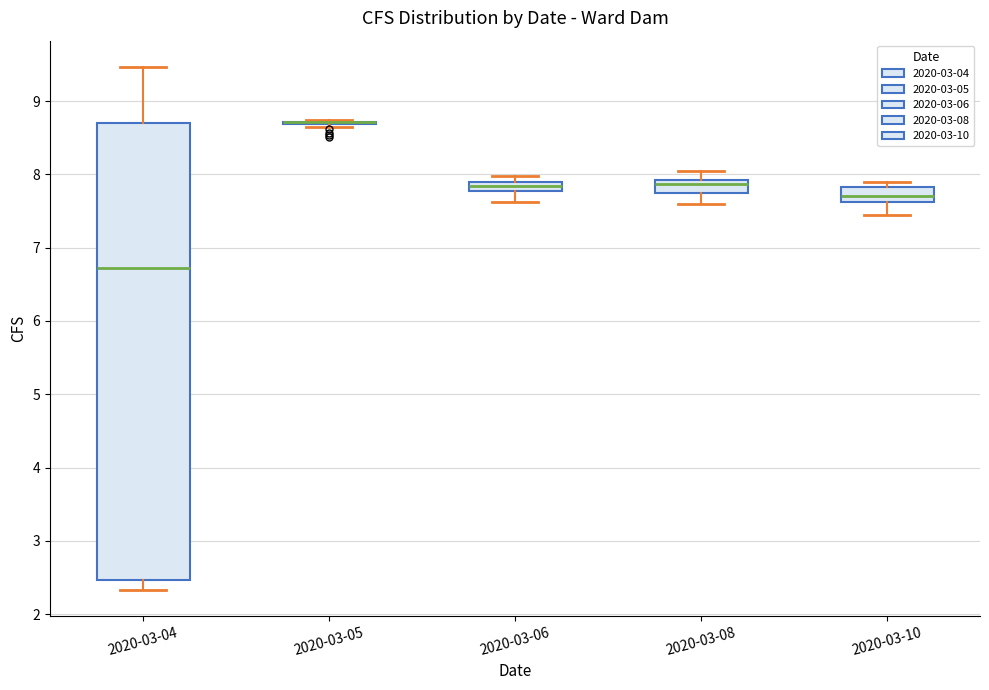

Where does the lower whisker of the box for 2020-03-06 end on the y-axis? The values are not printed on the chart, so give them approximately, as read against the axis.

7.6